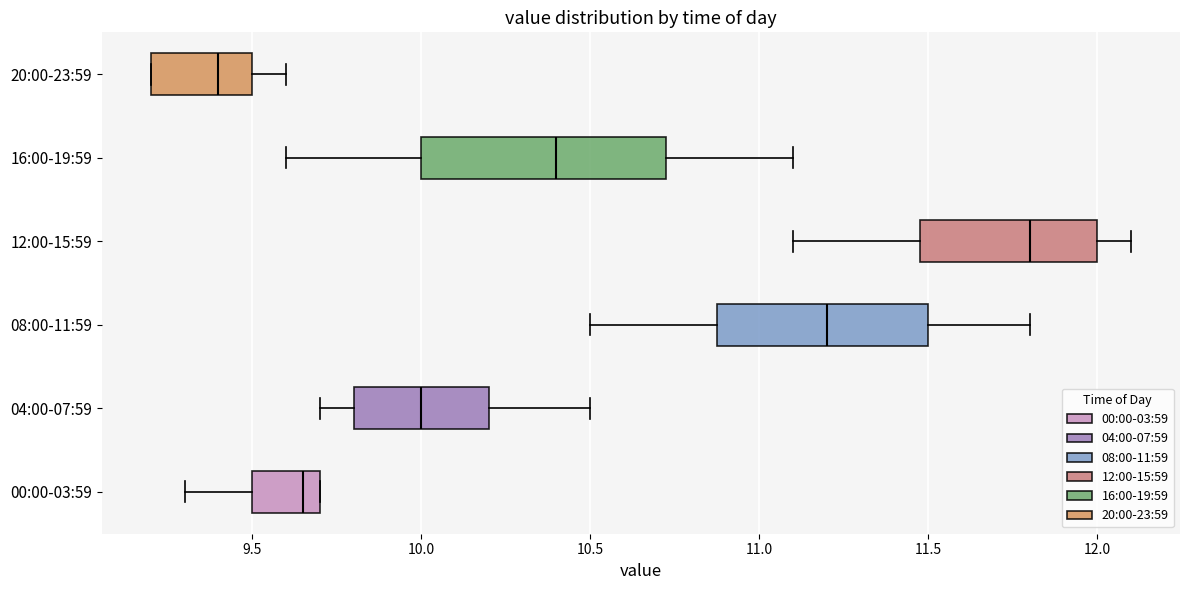

Which box has the furthest to the right median line?

12:00-15:59